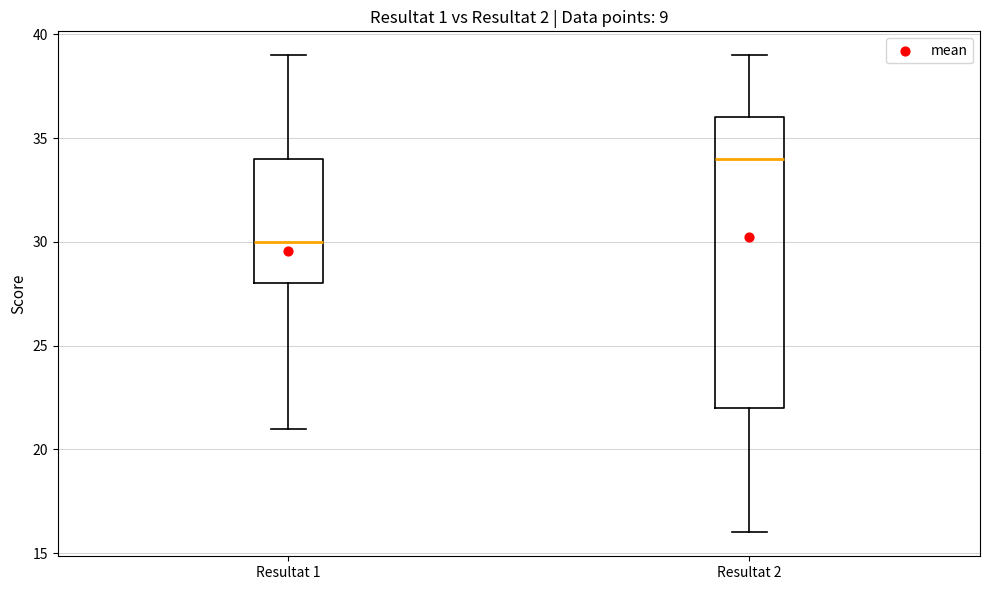

Which box has the highest median line?

Resultat 2